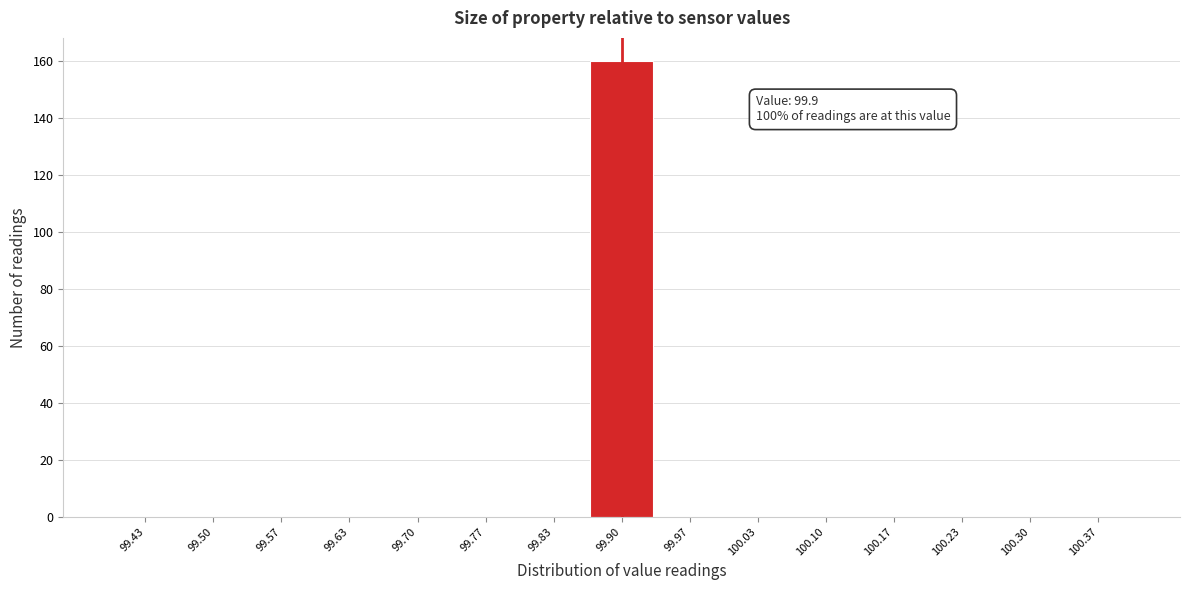

Which range on the x-axis has the tallest bar?

99.87 to 99.93